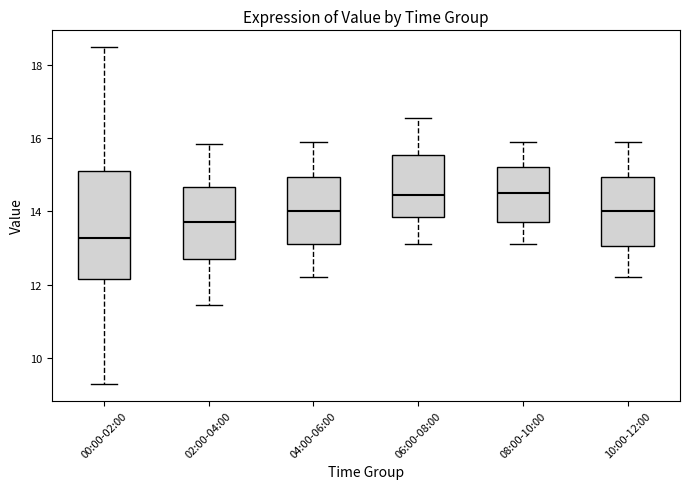

Reading left to right, transcribe this box plot: for each box, give where its median line is, the range the box spans, and where its two whiskers end, as read against the y-axis. The values are not printed on the chart, so give them approximately, as read against the axis.

00:00-02:00: median 13.2, box 12.2 to 15.2, whiskers 9.4 to 18.4
02:00-04:00: median 13.8, box 12.8 to 14.6, whiskers 11.4 to 15.8
04:00-06:00: median 14.0, box 13.2 to 15.0, whiskers 12.2 to 16.0
06:00-08:00: median 14.4, box 13.8 to 15.6, whiskers 13.2 to 16.6
08:00-10:00: median 14.6, box 13.8 to 15.2, whiskers 13.2 to 16.0
10:00-12:00: median 14.0, box 13.0 to 15.0, whiskers 12.2 to 16.0